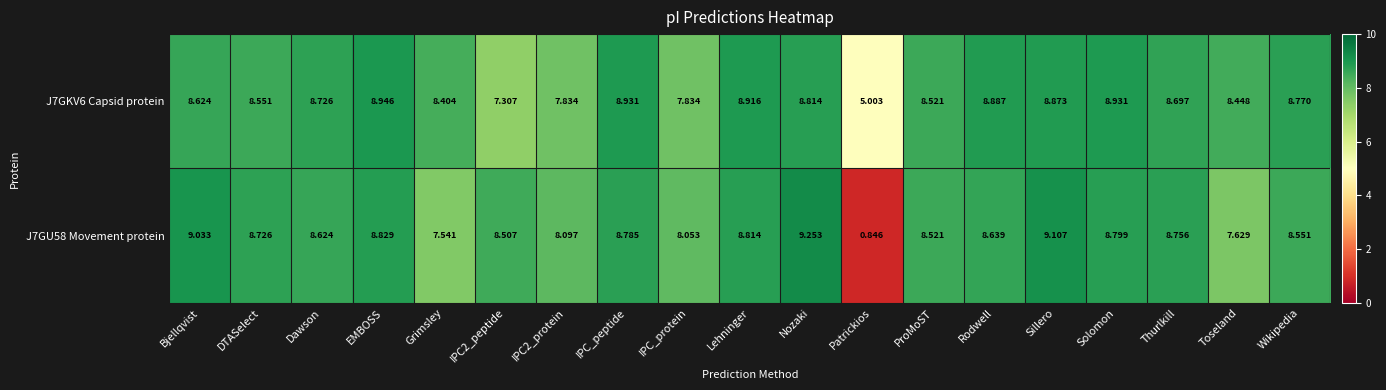

How many data points does each series have?

19